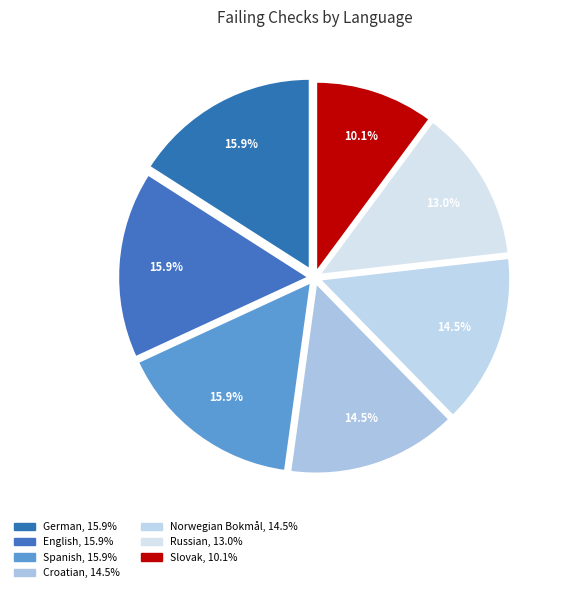

Rank the categories by value from lowest to highest.

Slovak, Russian, Croatian, Norwegian Bokmål, German, English, Spanish